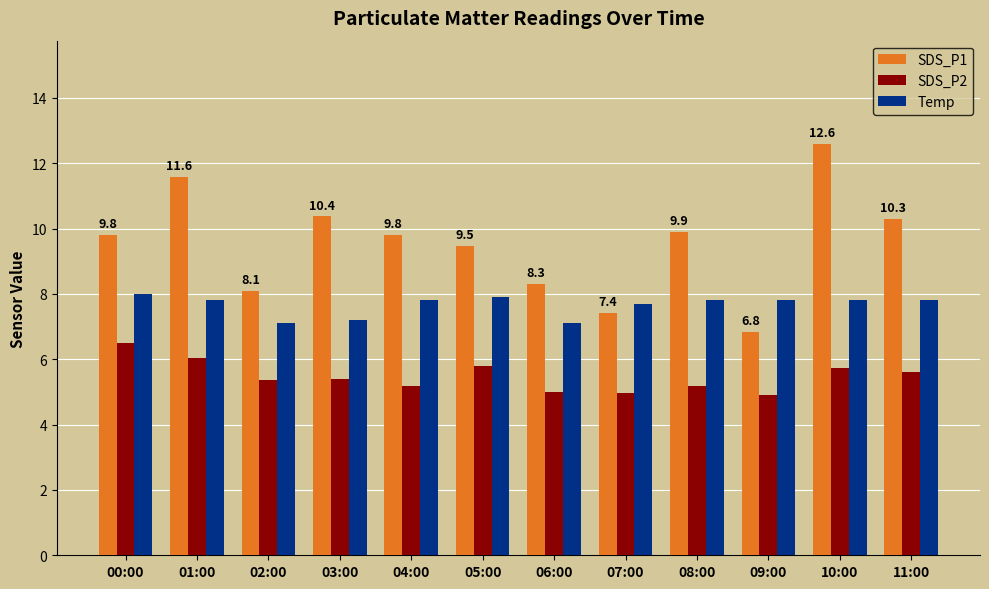

True or false: SDS_P2 has a value of 3.1 at 06:00.

False